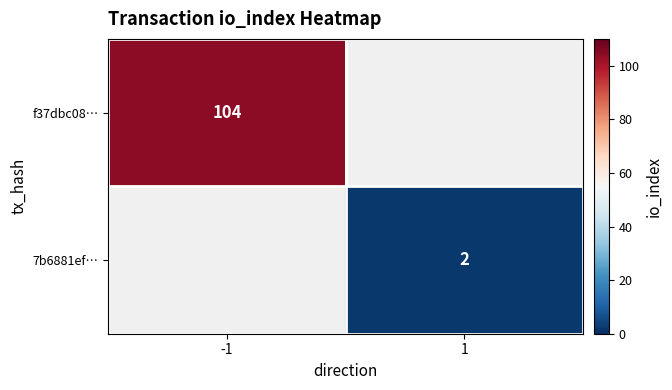

How many series are shown in this chart?

2